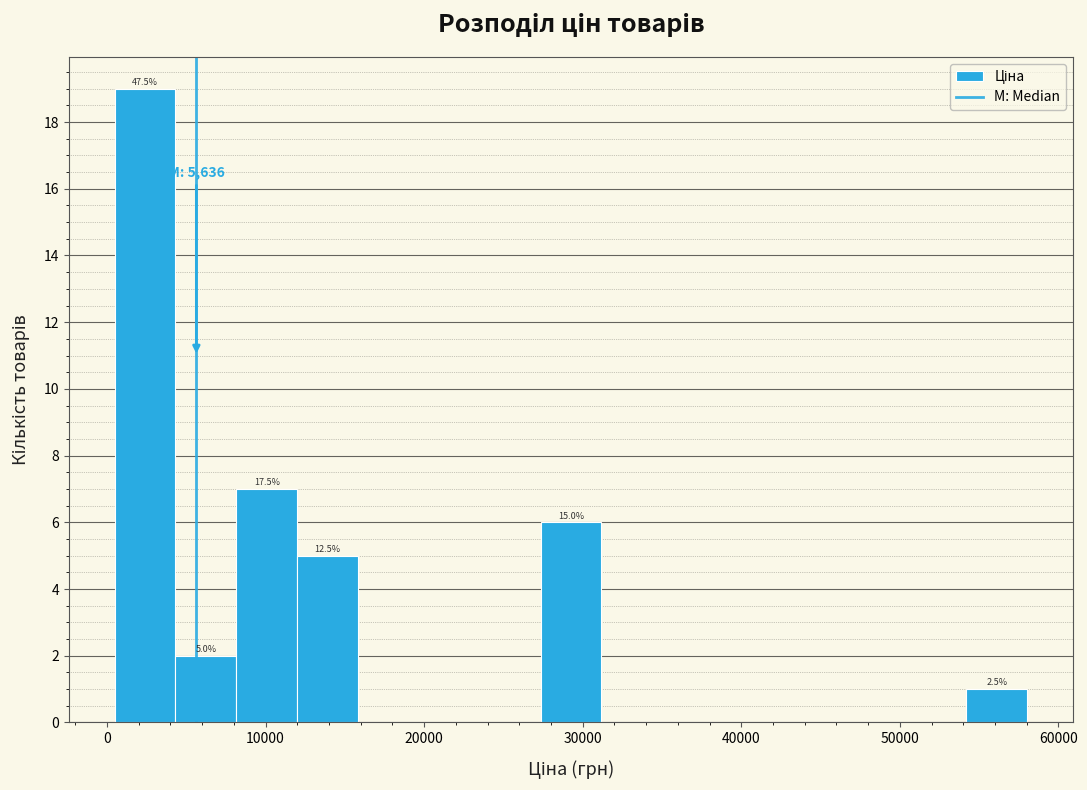

Around what value on the x-axis is the tallest bar? Give the approximate position of its centre, as read against the axis.

2000